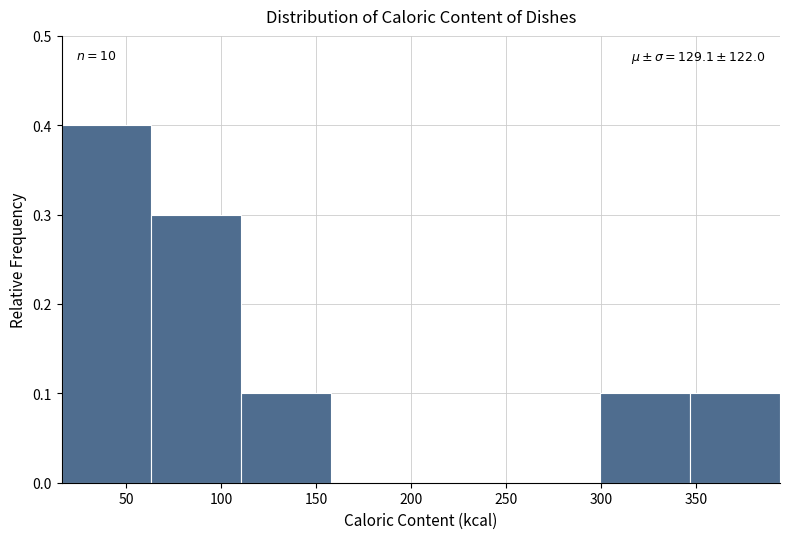

Which range on the x-axis has the tallest bar?

15 to 65